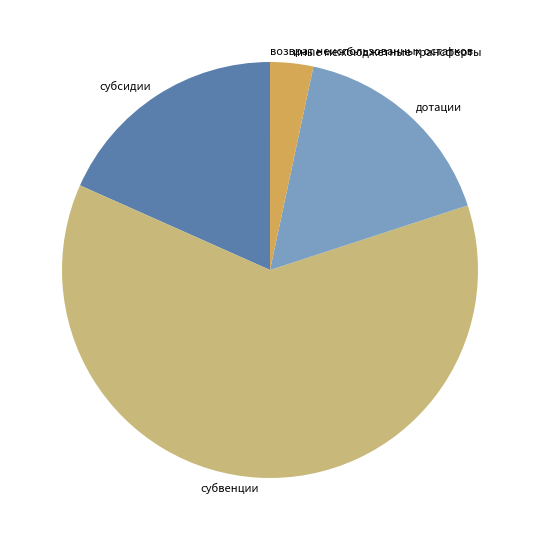

What is the ratio of the value at субсидии to the value at дотации?

1.1